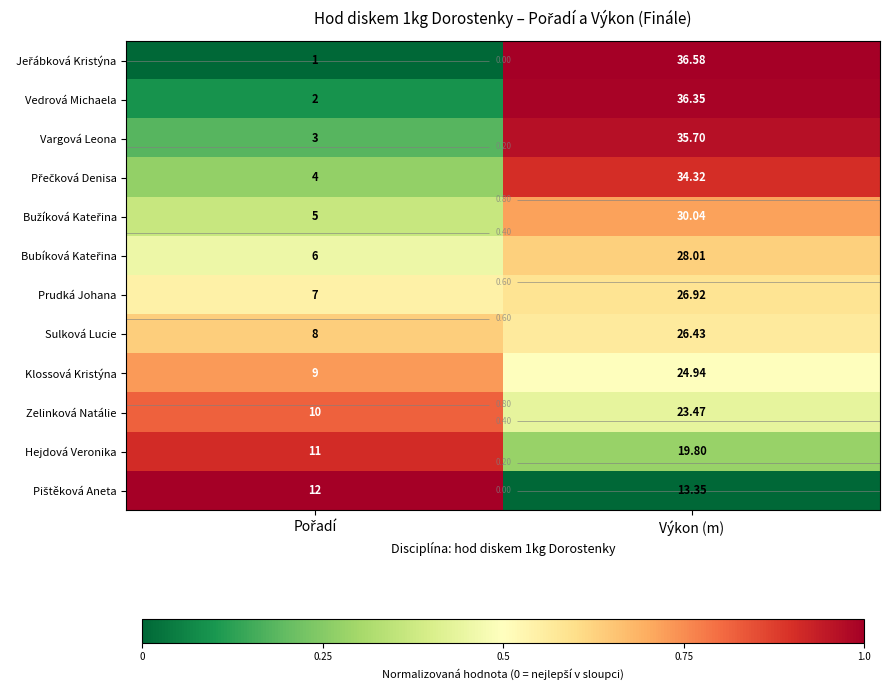

Where is Sulková Lucie nearest to the value 0?

Výkon (m)